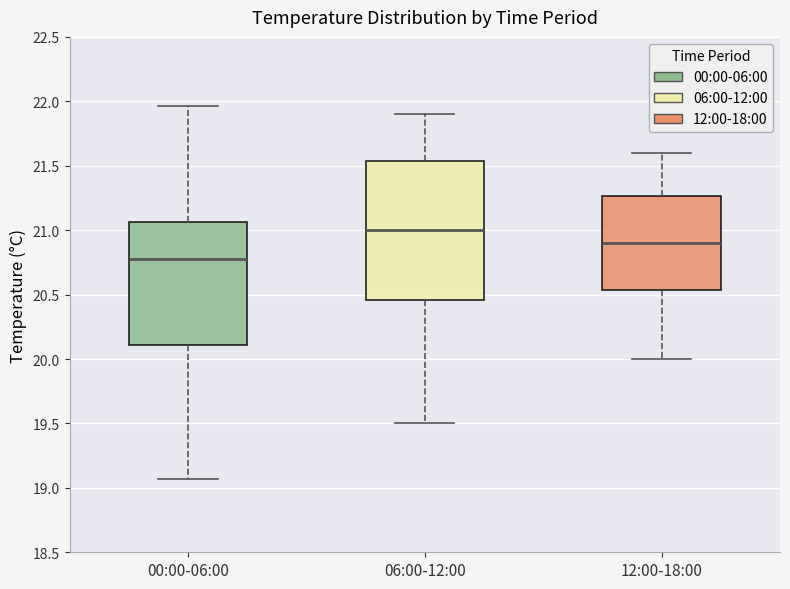

Where is the lower edge of the box for 06:00-12:00 on the y-axis? The values are not printed on the chart, so give them approximately, as read against the axis.

20.45